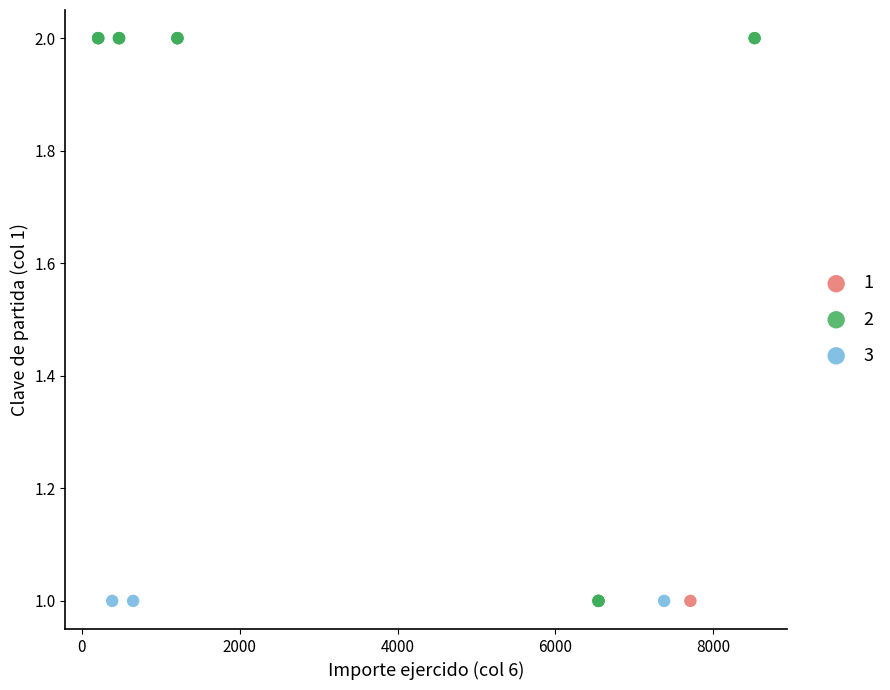

What are all the series names shown in the legend?

1, 2, 3